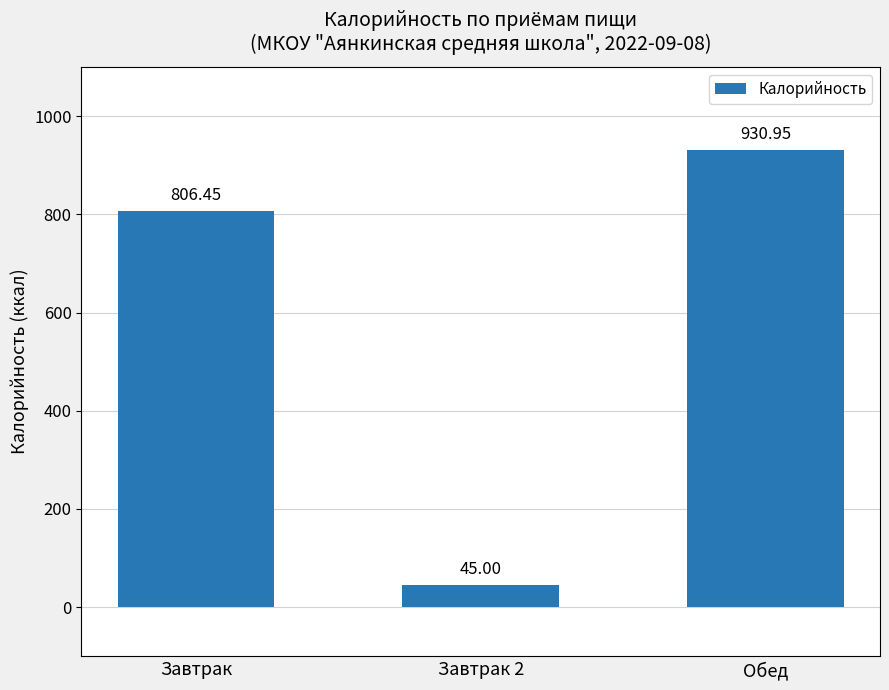

What position from the left is Завтрак?

1